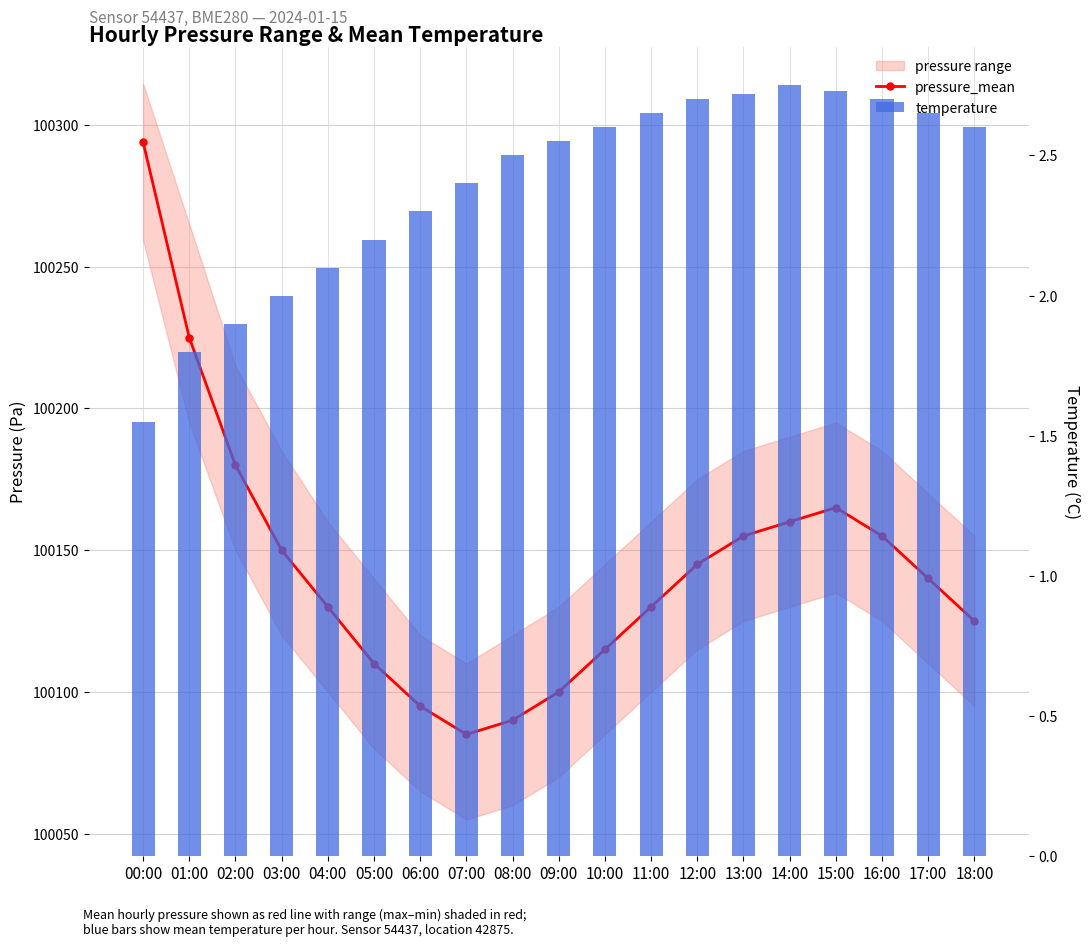

Reading left to right, transcribe all the data shown in this chart.

pressure_mean: 100294.0	100225.0	100180.0	100150.0	100130.0	100110.0	100095.0	100085.0	100090.0	100100.0	100115.0	100130.0	100145.0	100155.0	100160.0	100165.0	100155.0	100140.0	100125.0
temperature: 1.6	1.8	1.9	2.0	2.1	2.2	2.3	2.4	2.5	2.5	2.6	2.6	2.7	2.7	2.8	2.7	2.7	2.6	2.6